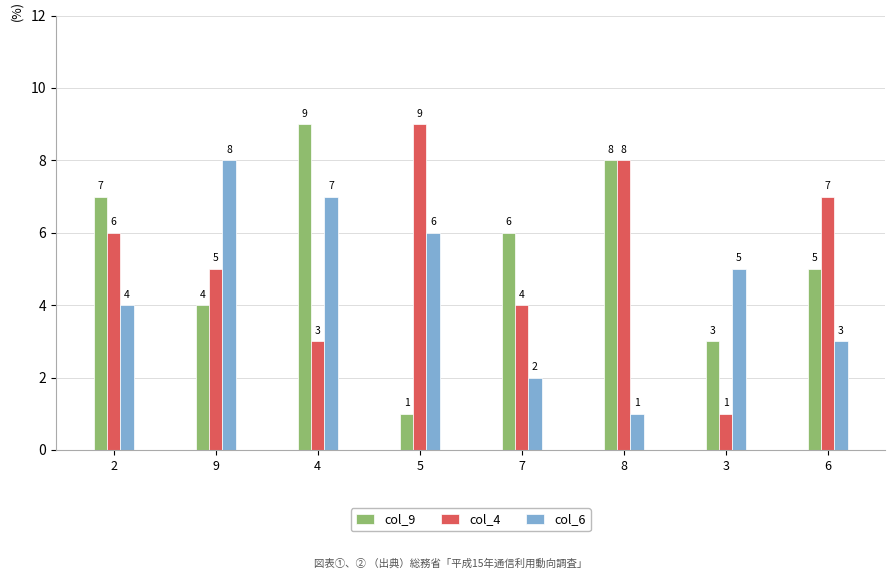

At how many categories does at least one series exceed 2?

8